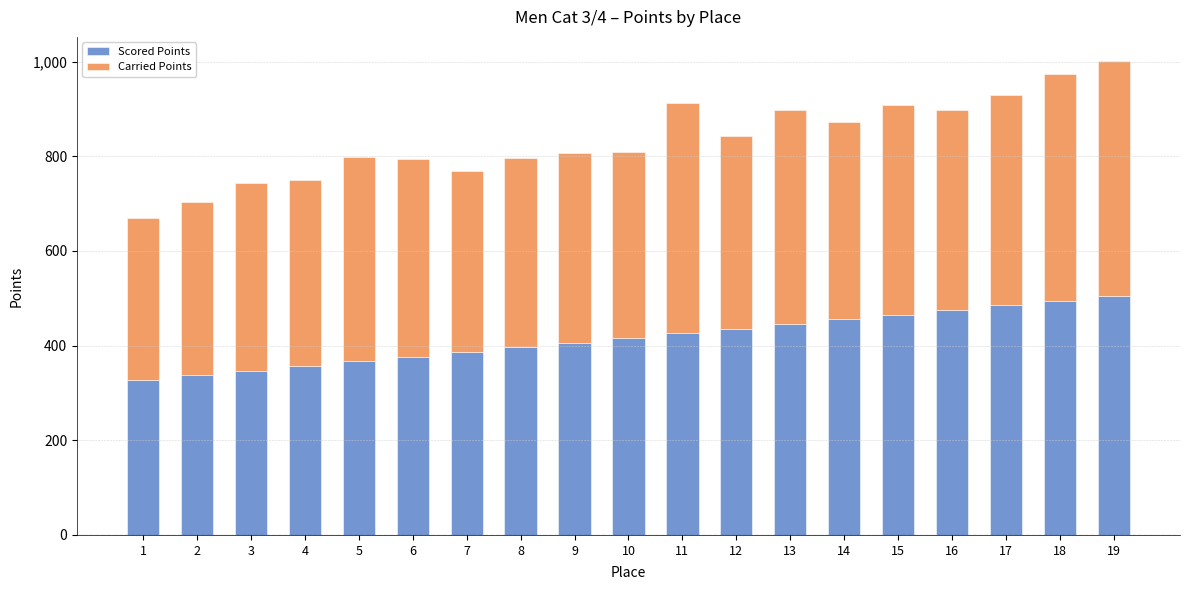

What is the total value across all series at 10?

809.6